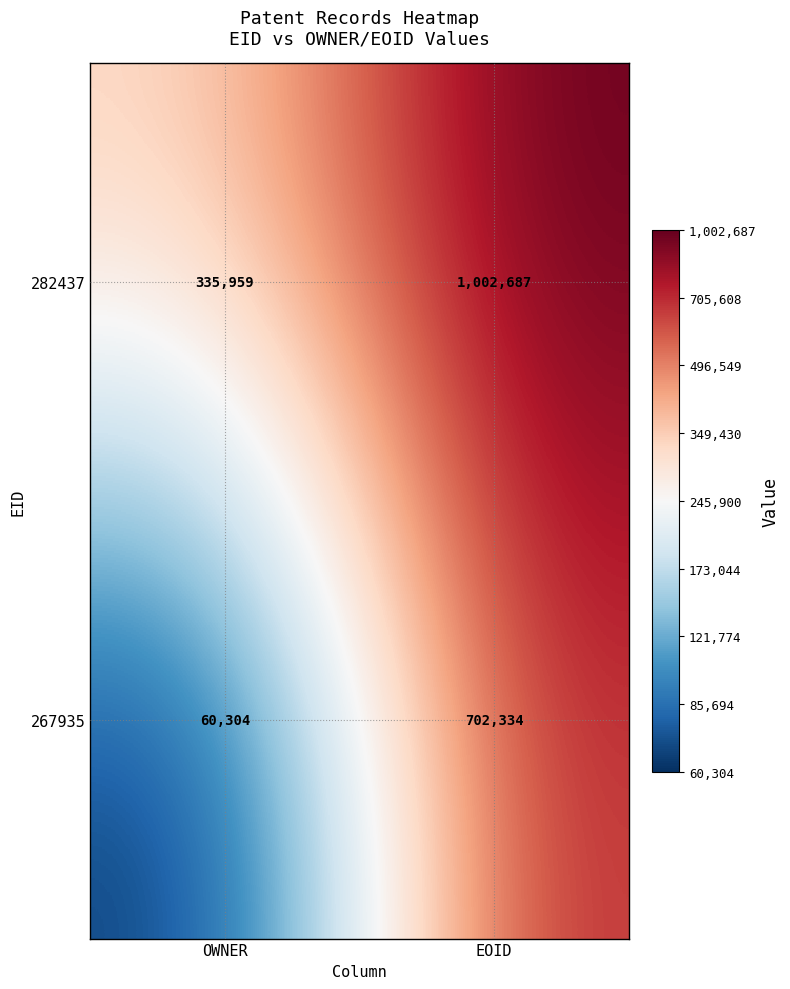

Rank the series by their maximum value, from highest to lowest.

282437, 267935